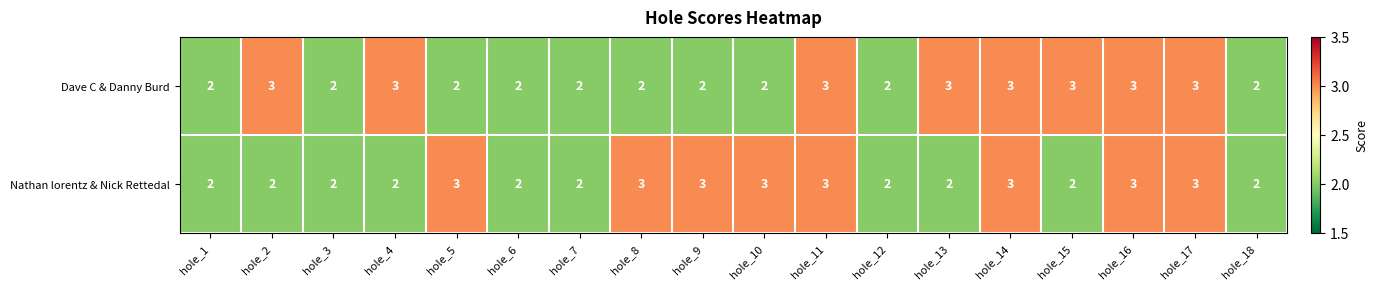

How many data points does each series have?

18